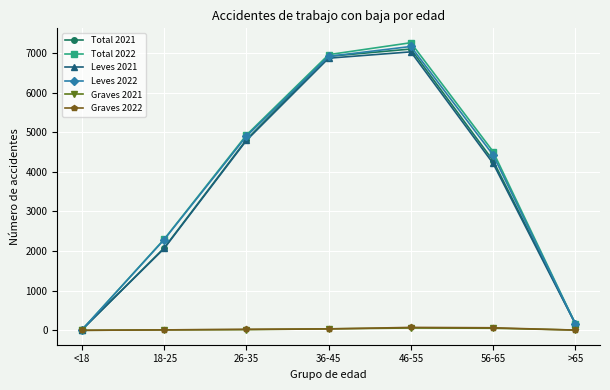

At which label does Leves 2021 reach its minimum?

<18